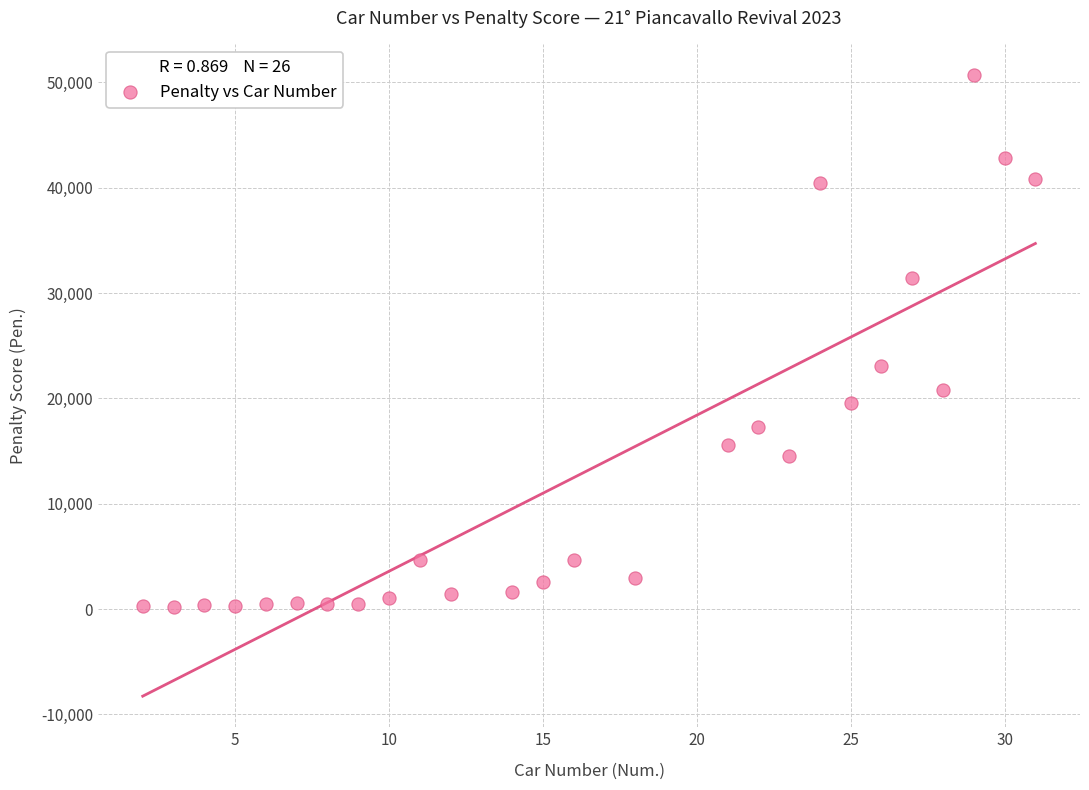

What is the range of X values (max minus min)?

29.0